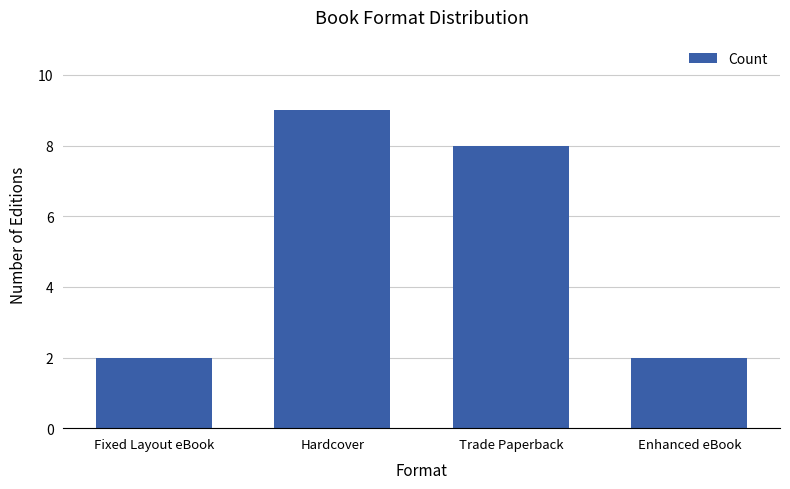

Reading left to right, extract all data points from this chart.

2	9	8	2